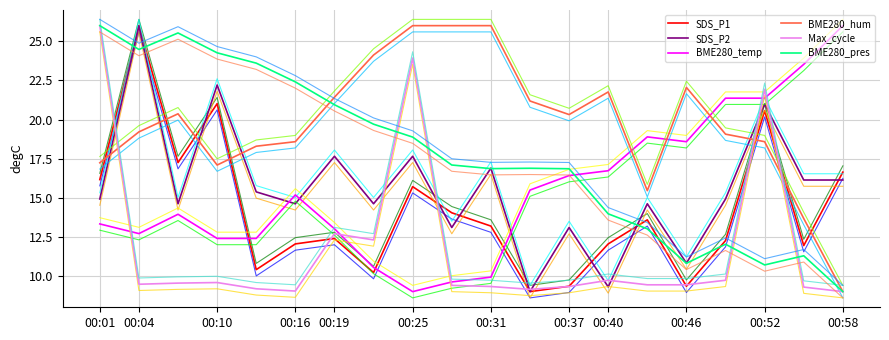

At which category is the sum across all series the highest?

00:04